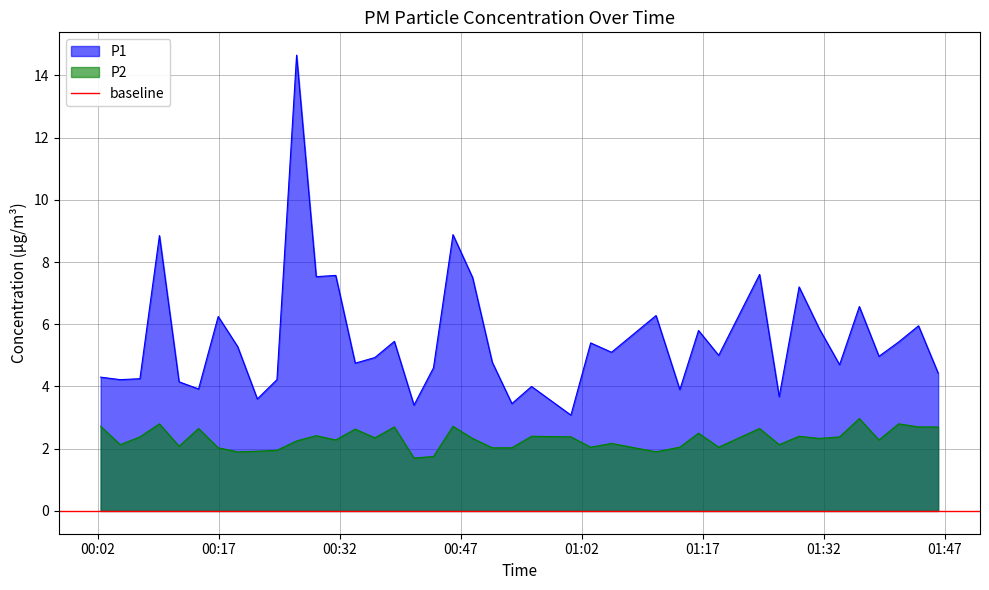

True or false: P2 and P1 intersect in this chart.

False